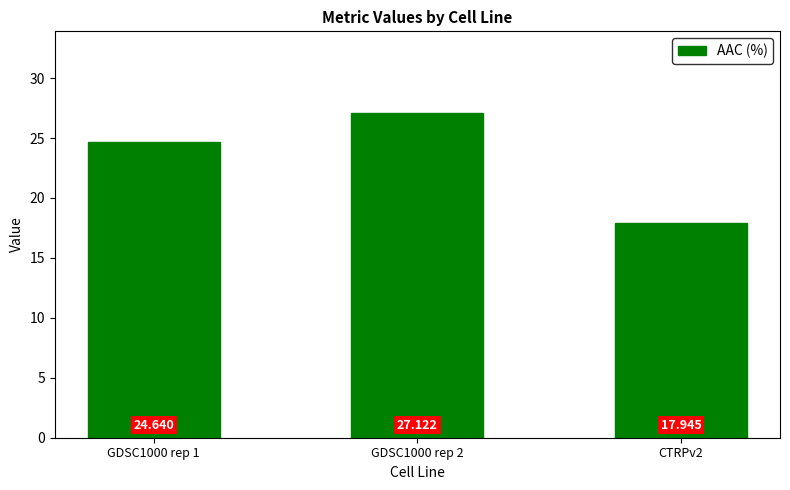

What is the ratio of the value at CTRPv2 to the value at GDSC1000 rep 2?

0.7